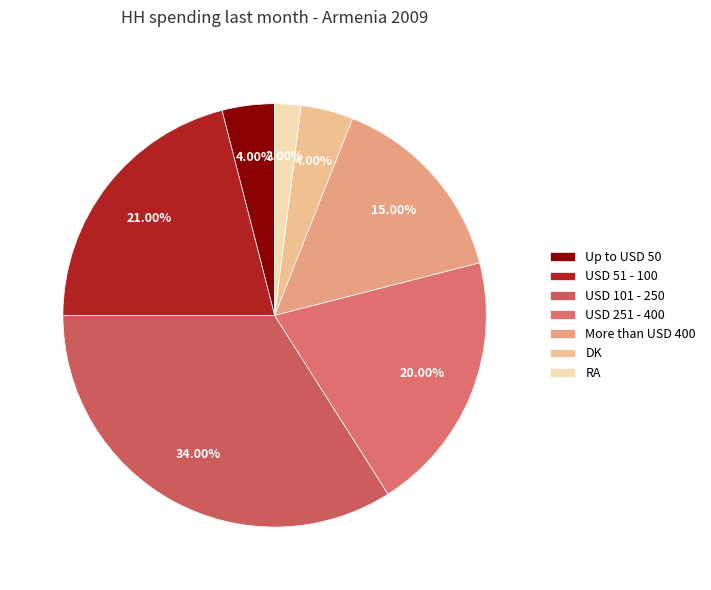

To the nearest percent, what portion does USD 251 - 400 represent?

20%